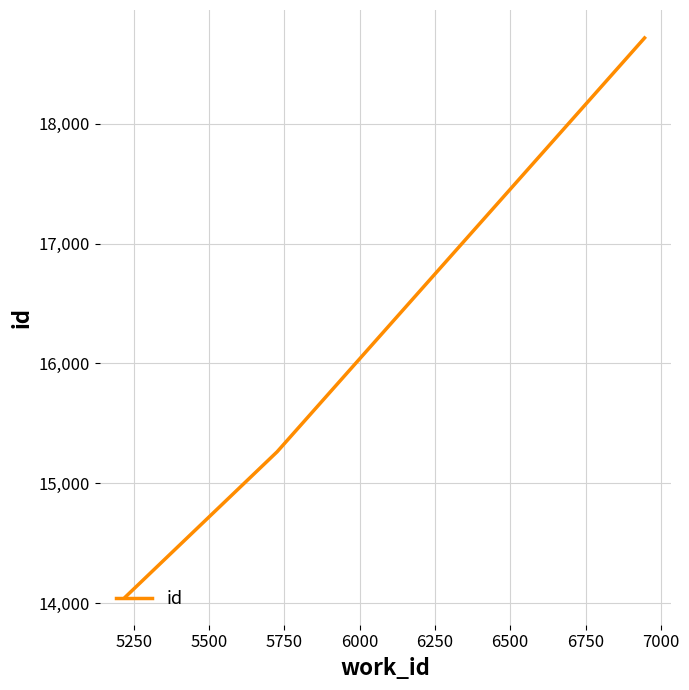

What is the sum of all values?

48030